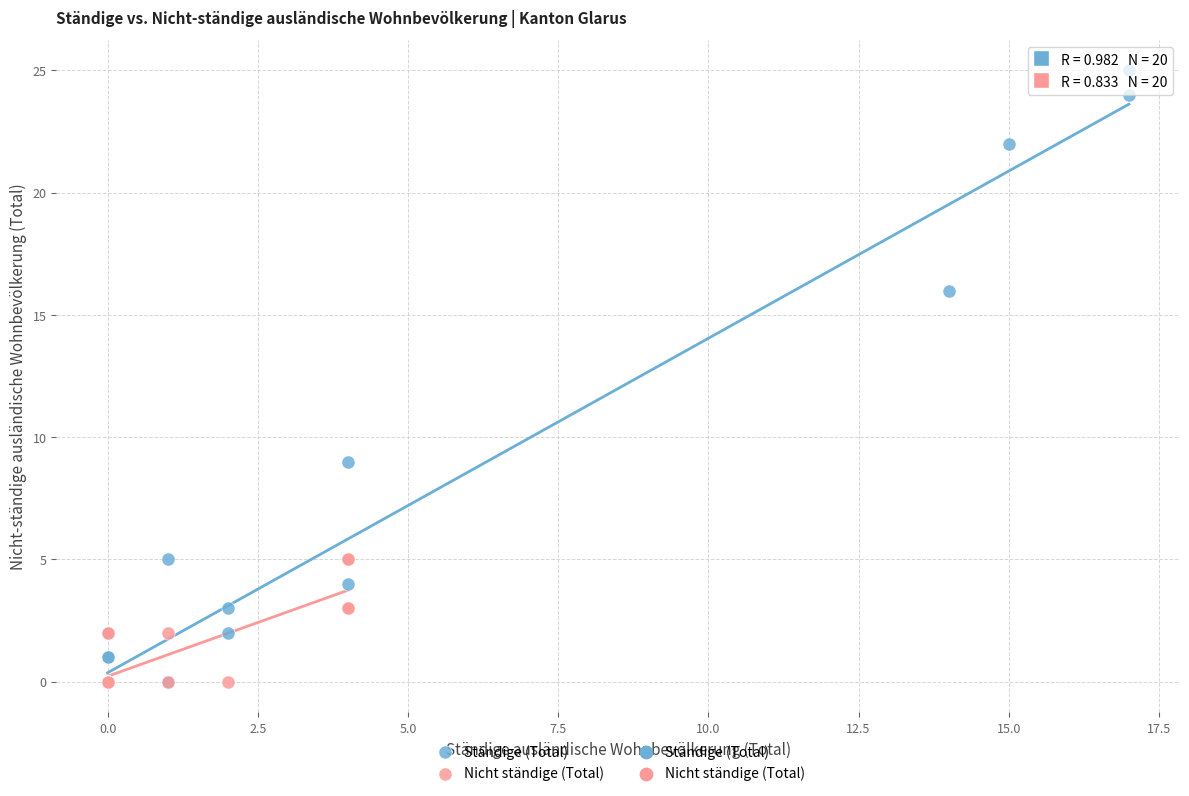

Which series contains the highest Y value?

Ständige (Total)